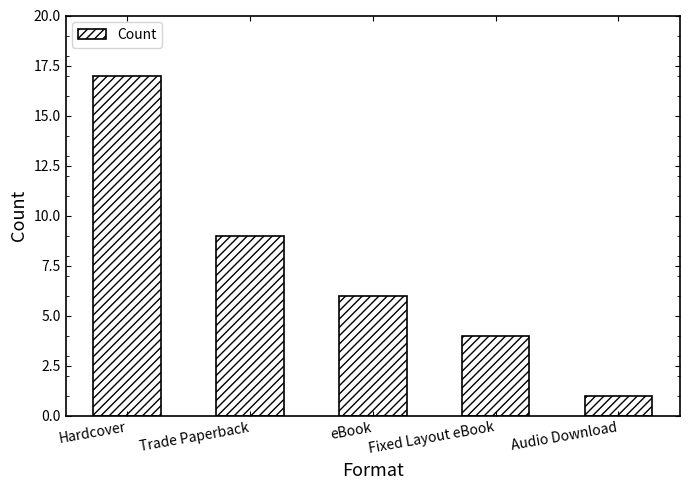

Reading left to right, what are all the values shown in this chart?

17	9	6	4	1